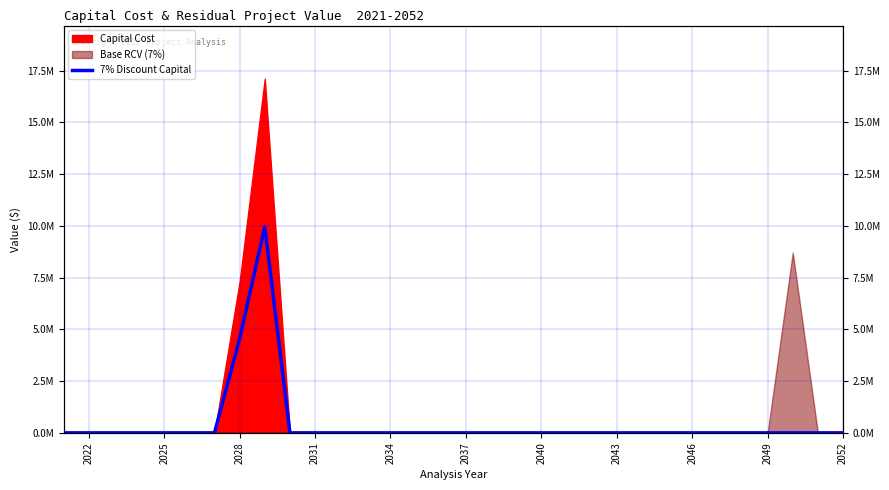

Is it true that the value at 2046 is 6166226.5?

False